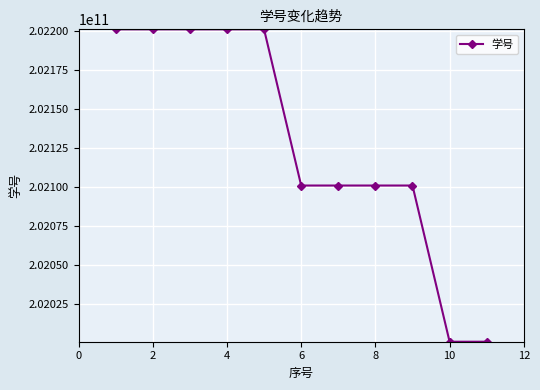

What is the maximum value shown in the chart?

202201030061